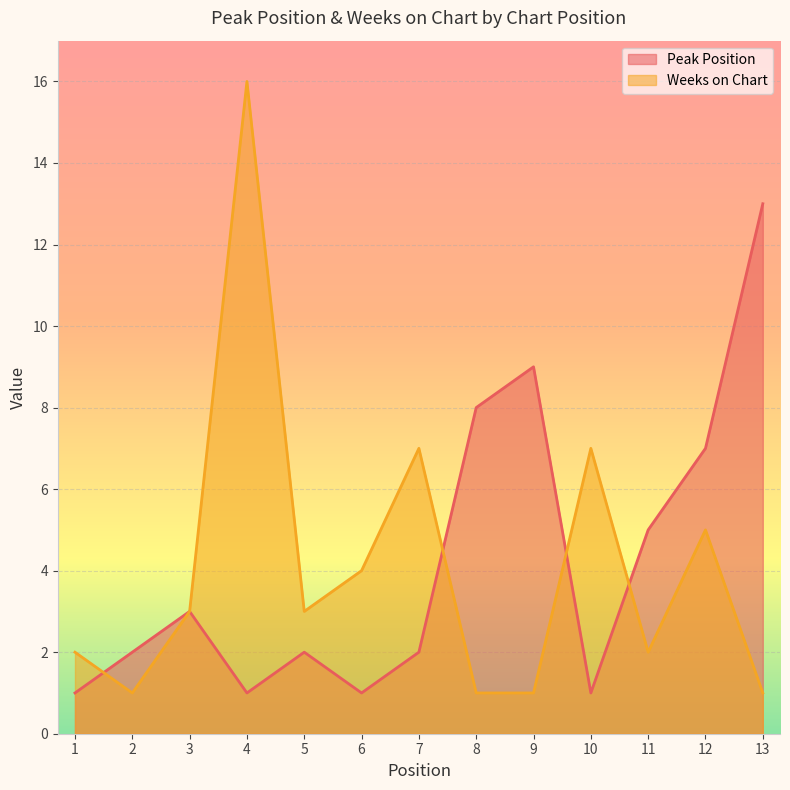

How many data points in Weeks on Chart are above 3?

5